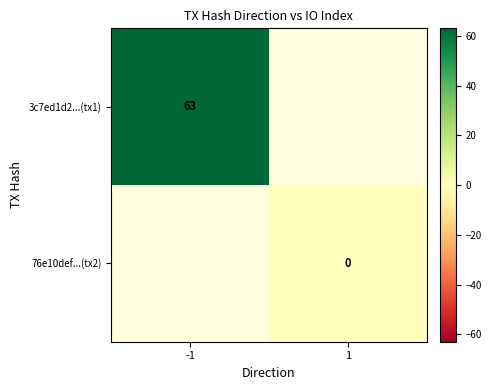

The 3c7ed1d2...(tx1) series shows 95 at -1. True or false?

False